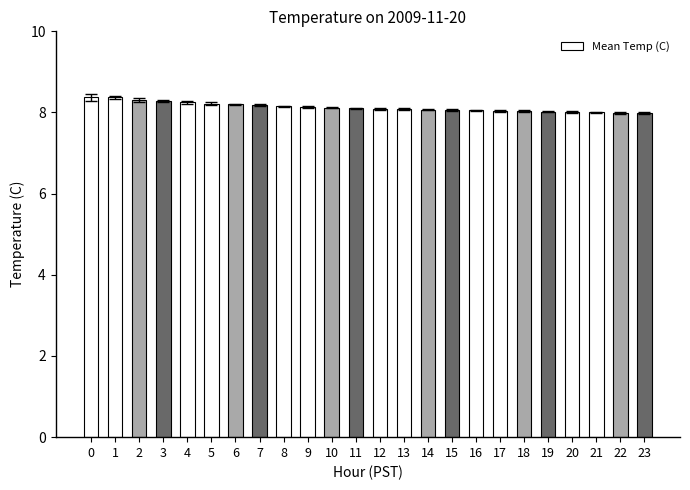

What is the value of the 14th bar from the left?

8.1